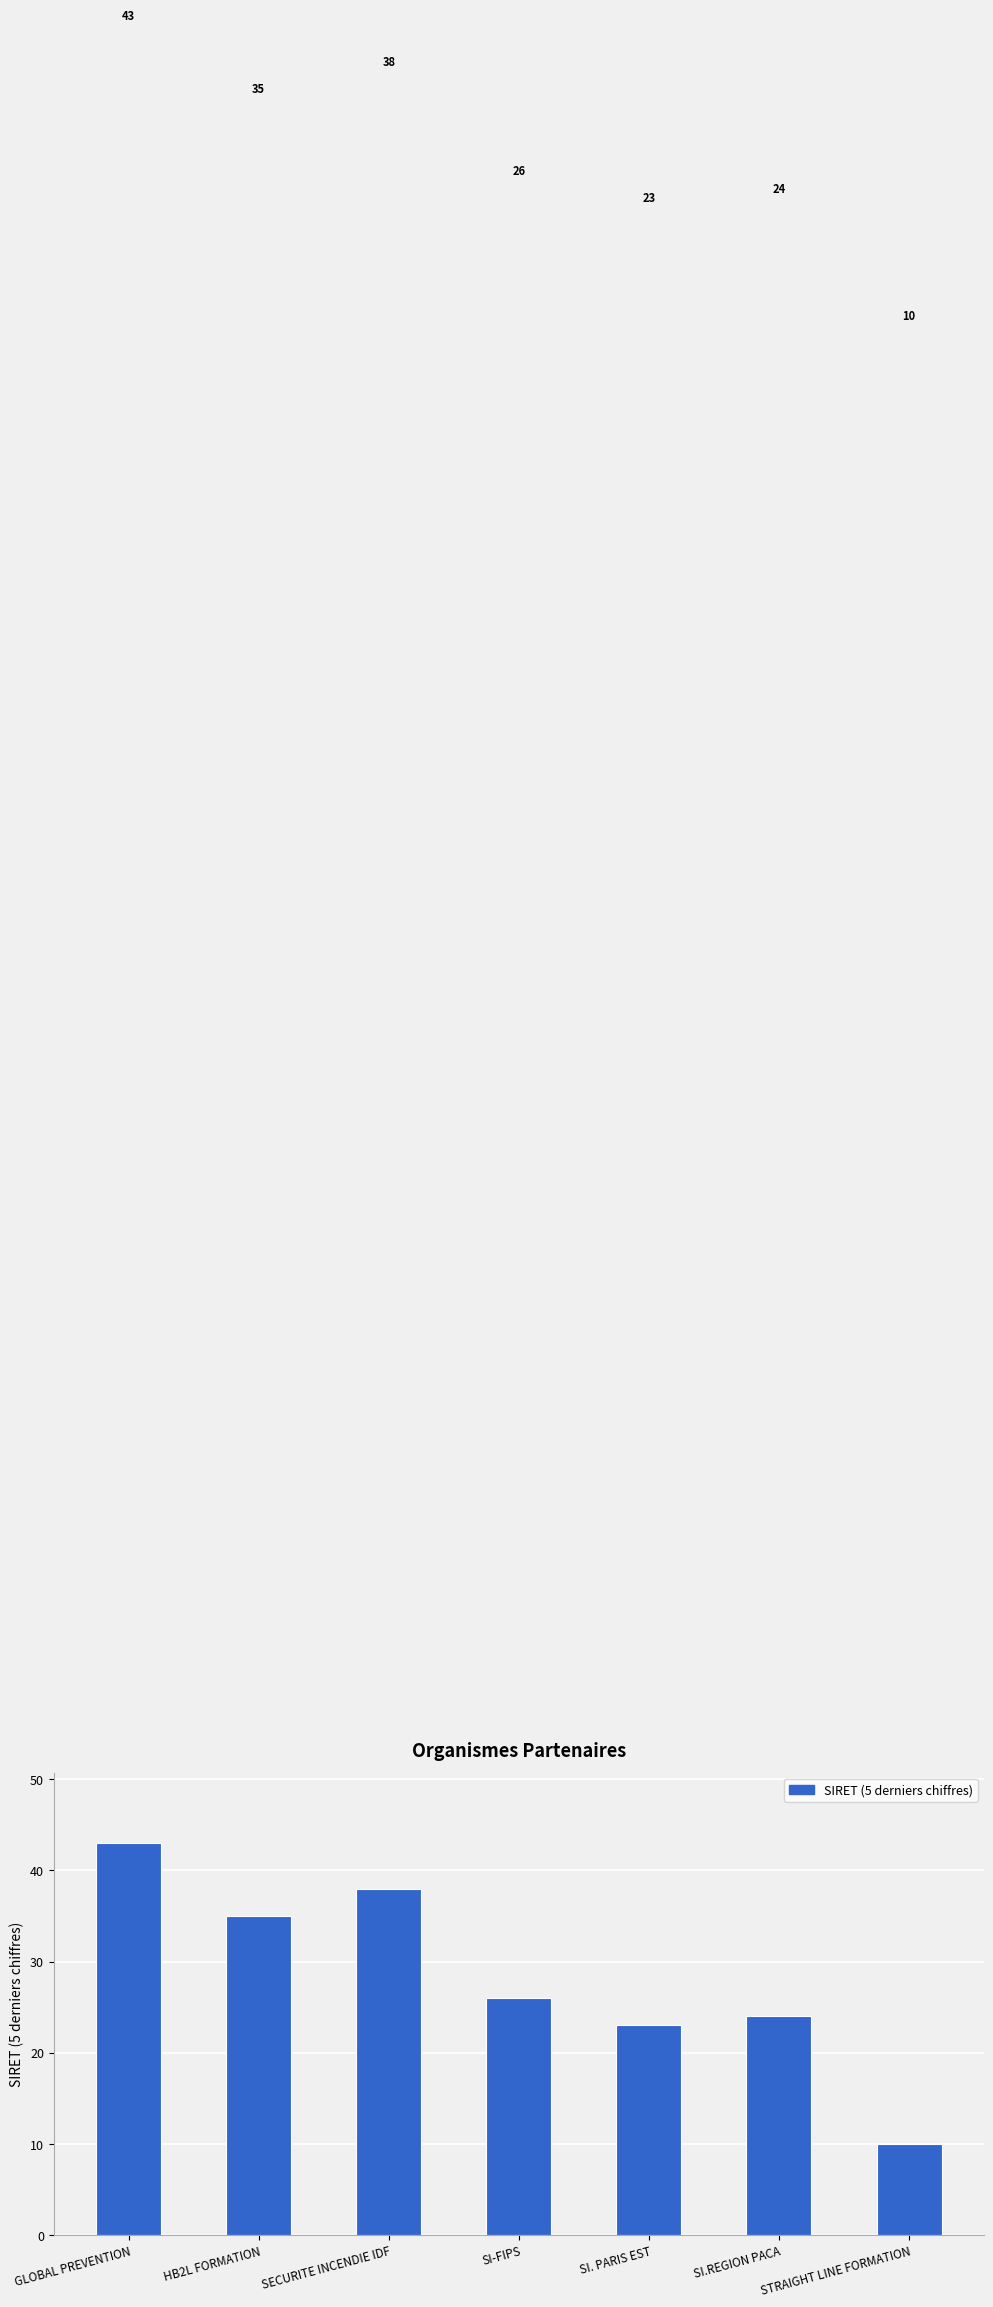

Between SI.REGION PACA and SECURITE INCENDIE IDF, which is larger?

SECURITE INCENDIE IDF